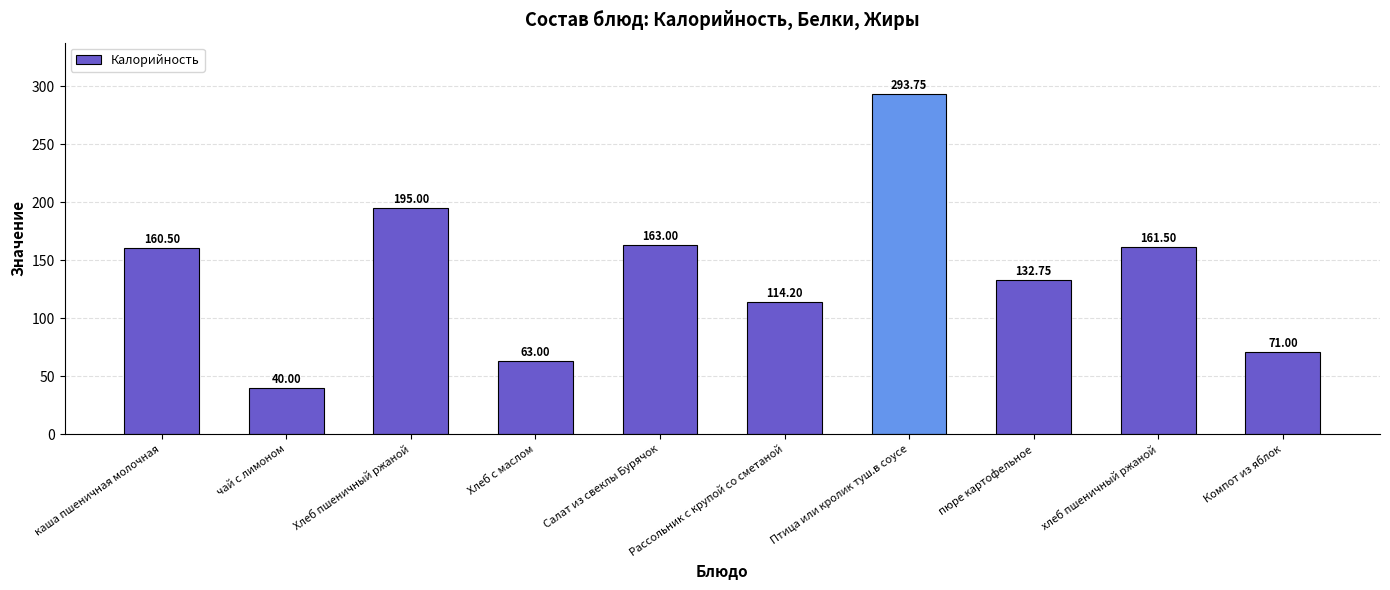

Rank the categories by value from highest to lowest.

Птица или кролик туш.в соусе, Хлеб пшеничный ржаной, Салат из свеклы Бурячок, хлеб пшеничный ржаной, каша пшеничная молочная, пюре картофельное, Рассольник с крупой со сметаной, Компот из яблок, Хлеб с маслом, чай с лимоном